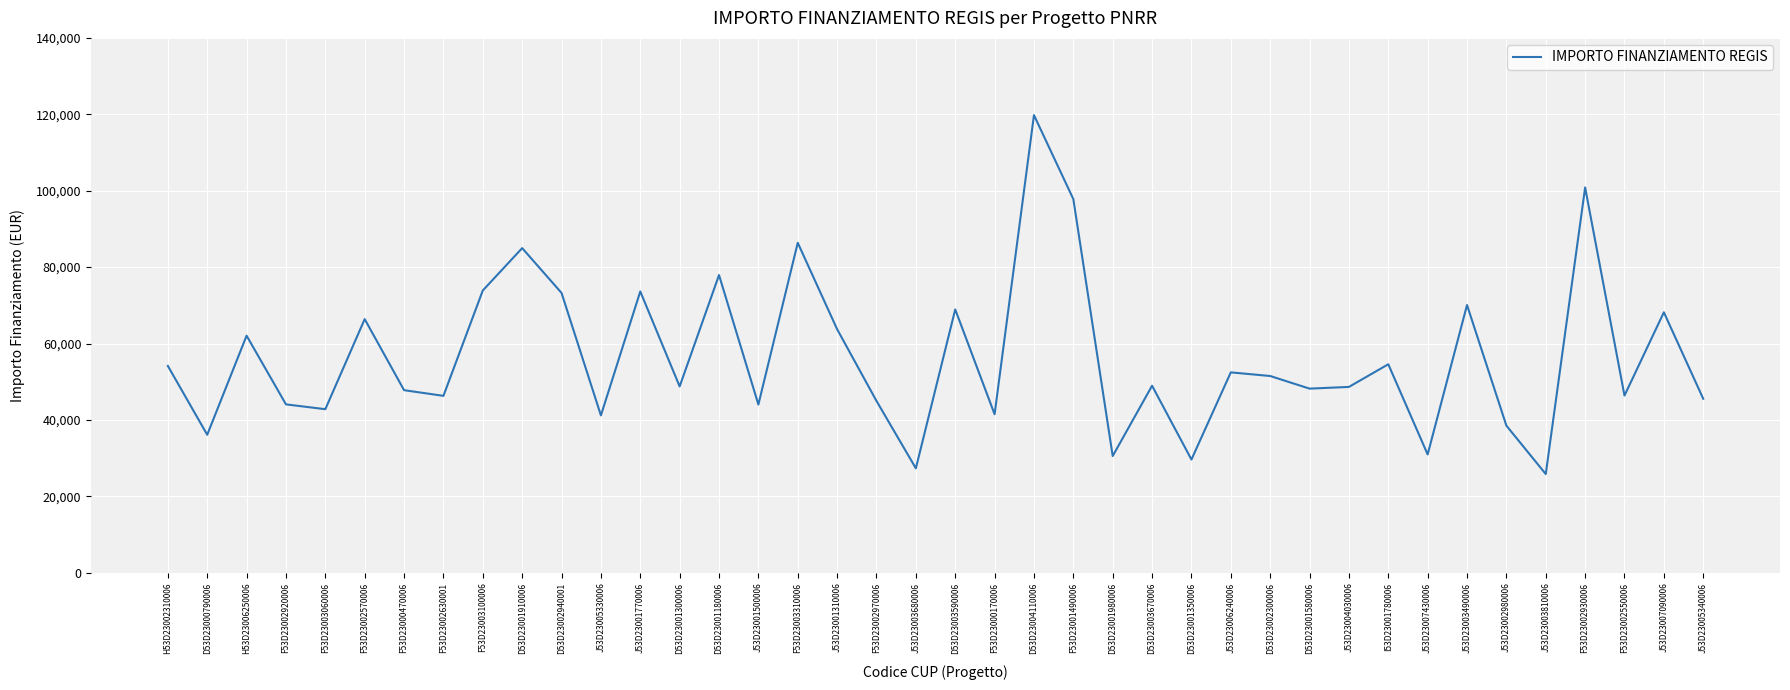

At which category does the data reach its first local valley?

D53D23000790006